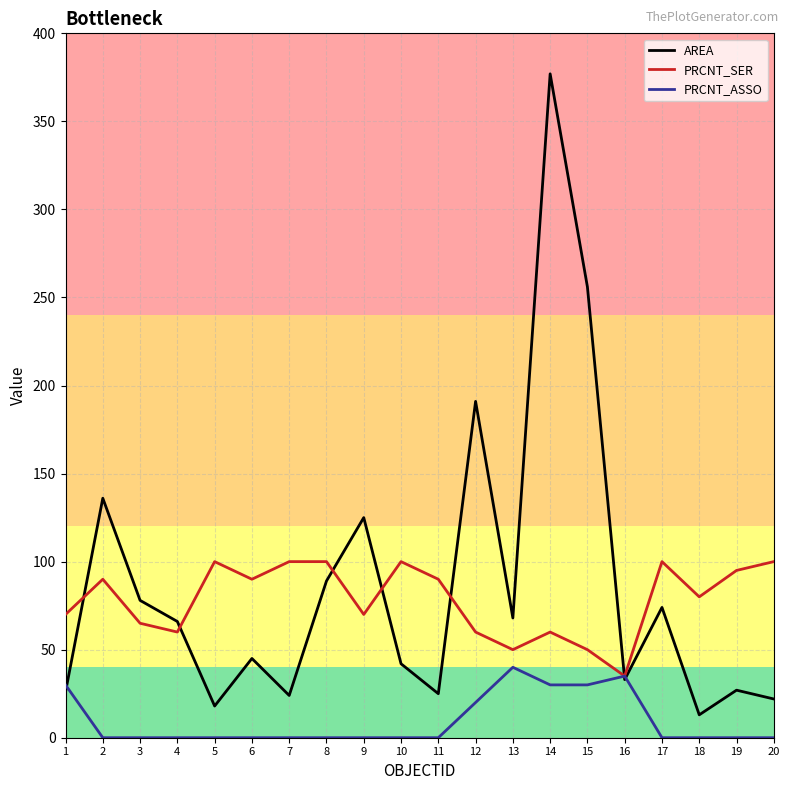

Is this an area chart (filled region under the line)?

No